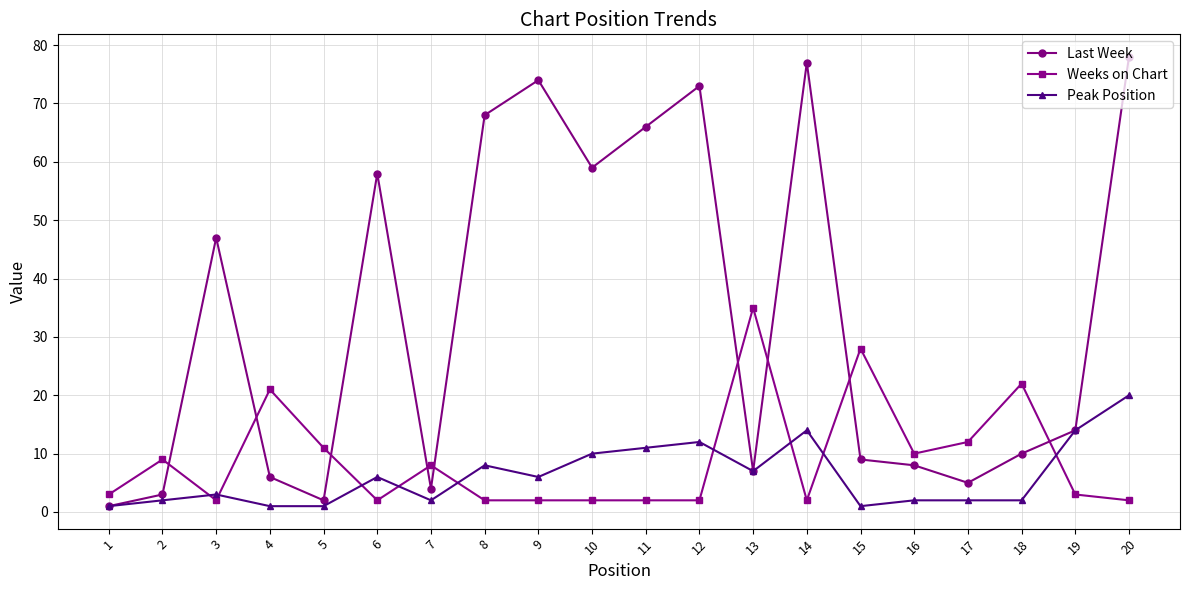

What is the greatest value displayed?

78